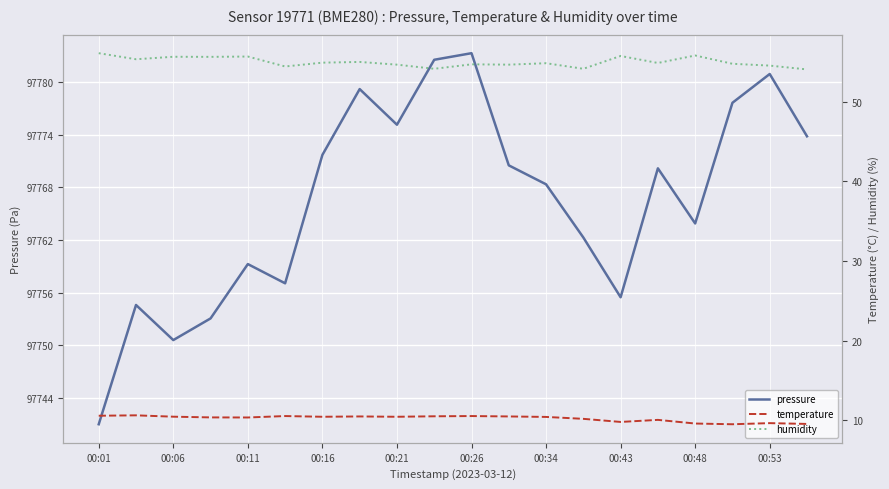

What is the highest value of the pressure series?

97783.3